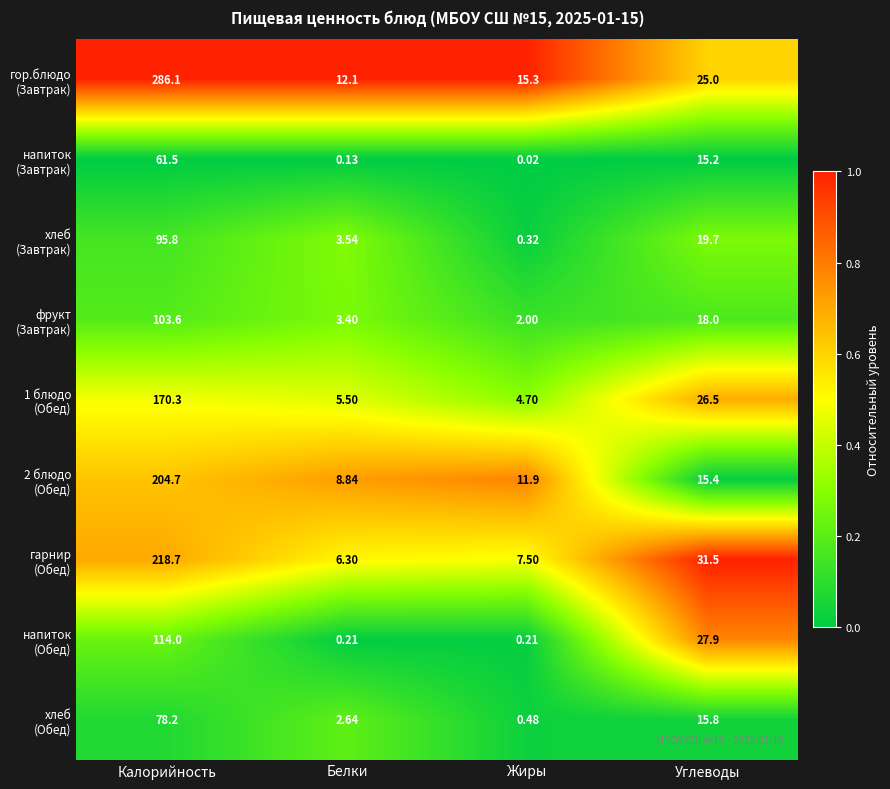

Which category has the highest value across all series?

Калорийность